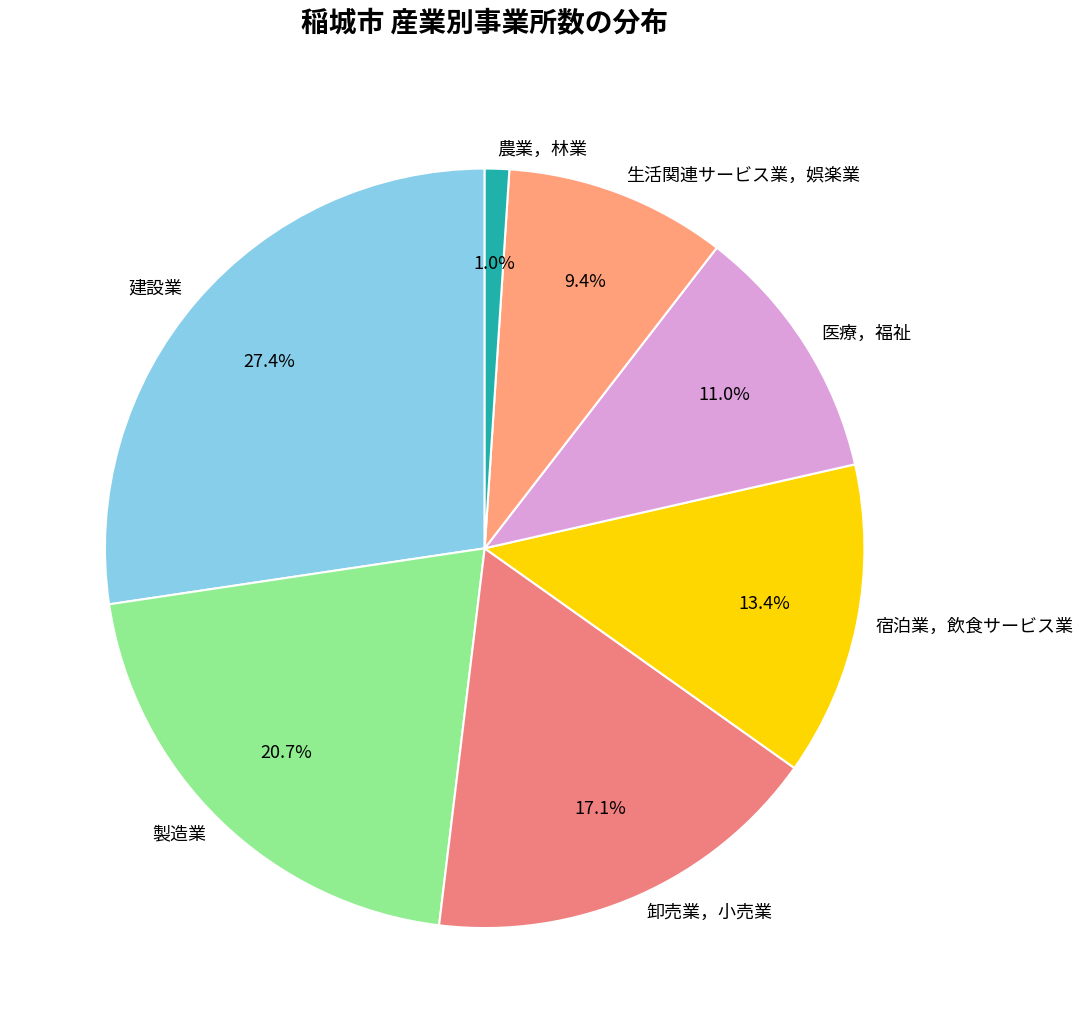

Is 建設業 the majority of the pie?

No